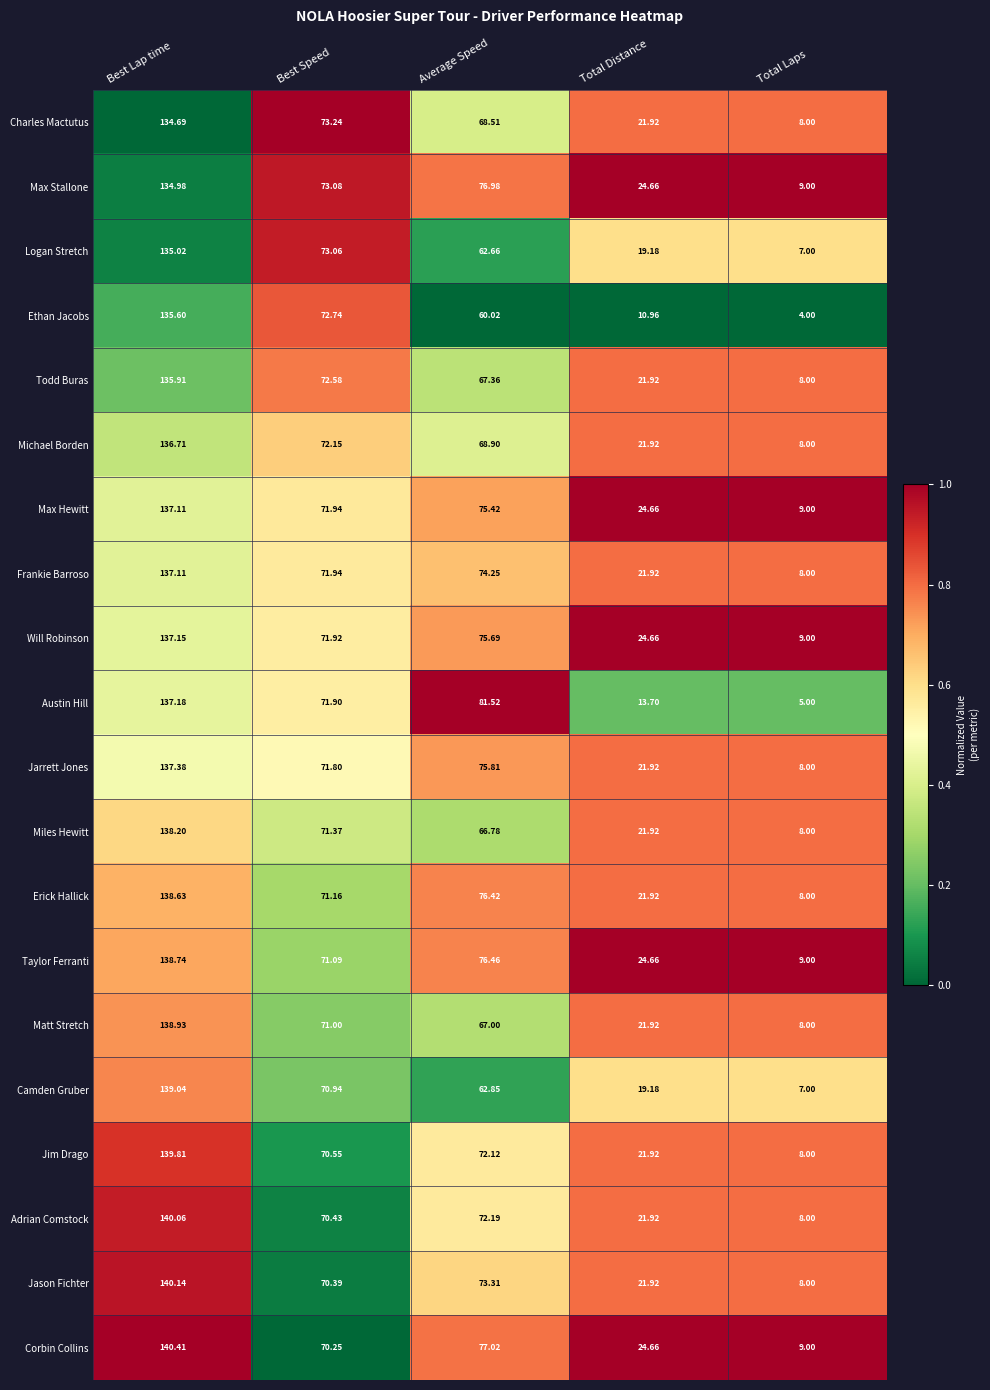

What is the total value across all series at Best Speed?

1433.5